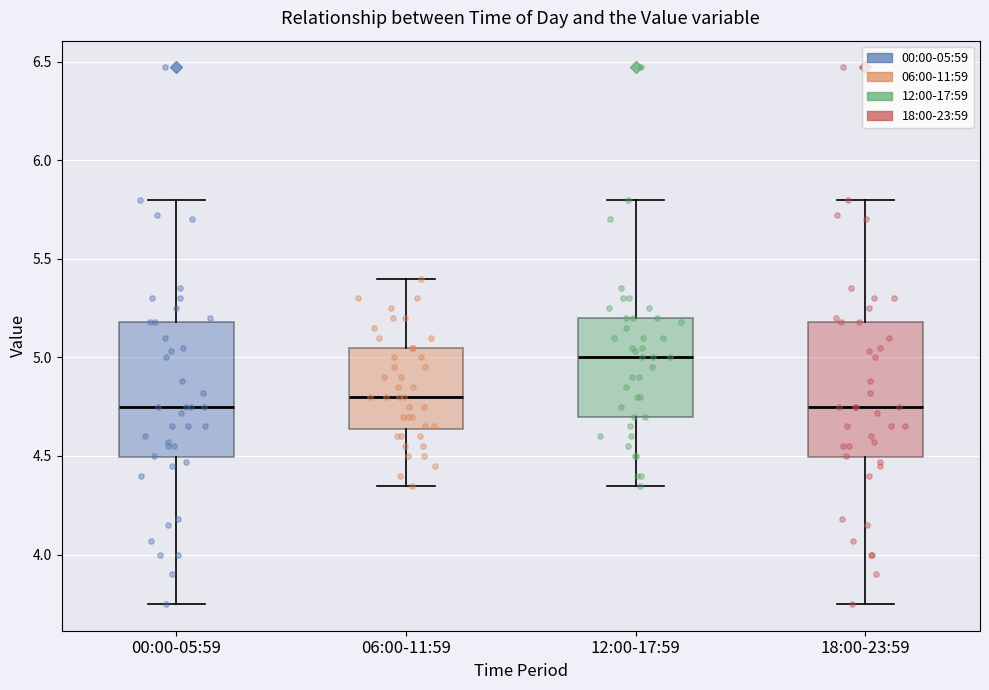

Where does the median line of the box for 06:00-11:59 sit on the y-axis? The values are not printed on the chart, so give them approximately, as read against the axis.

4.80